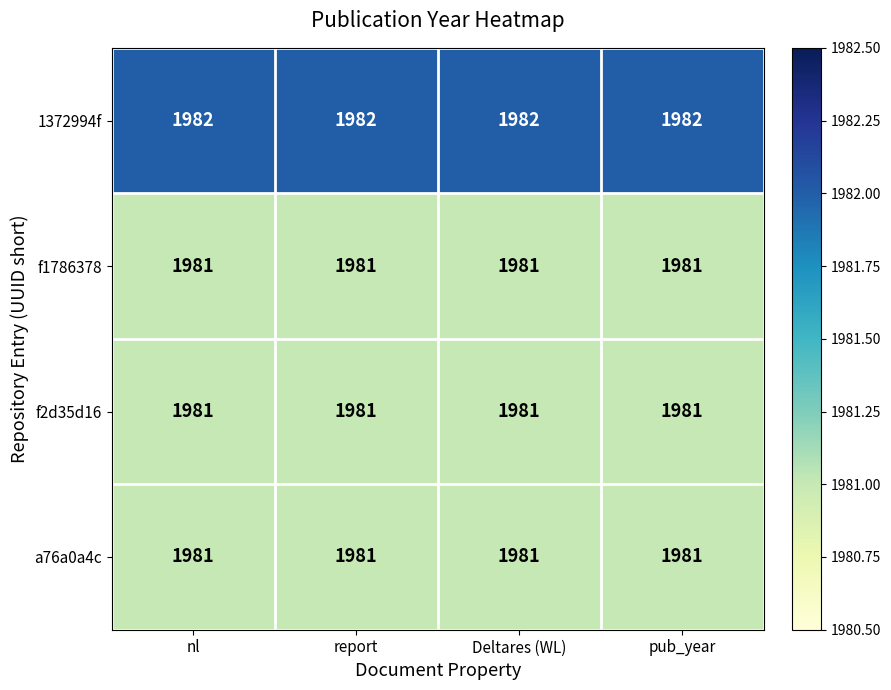

What is the total value across all series at Deltares (WL)?

7925